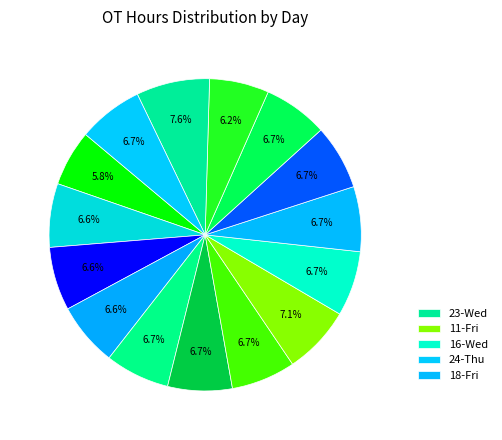

Is there a majority slice in this chart?

No